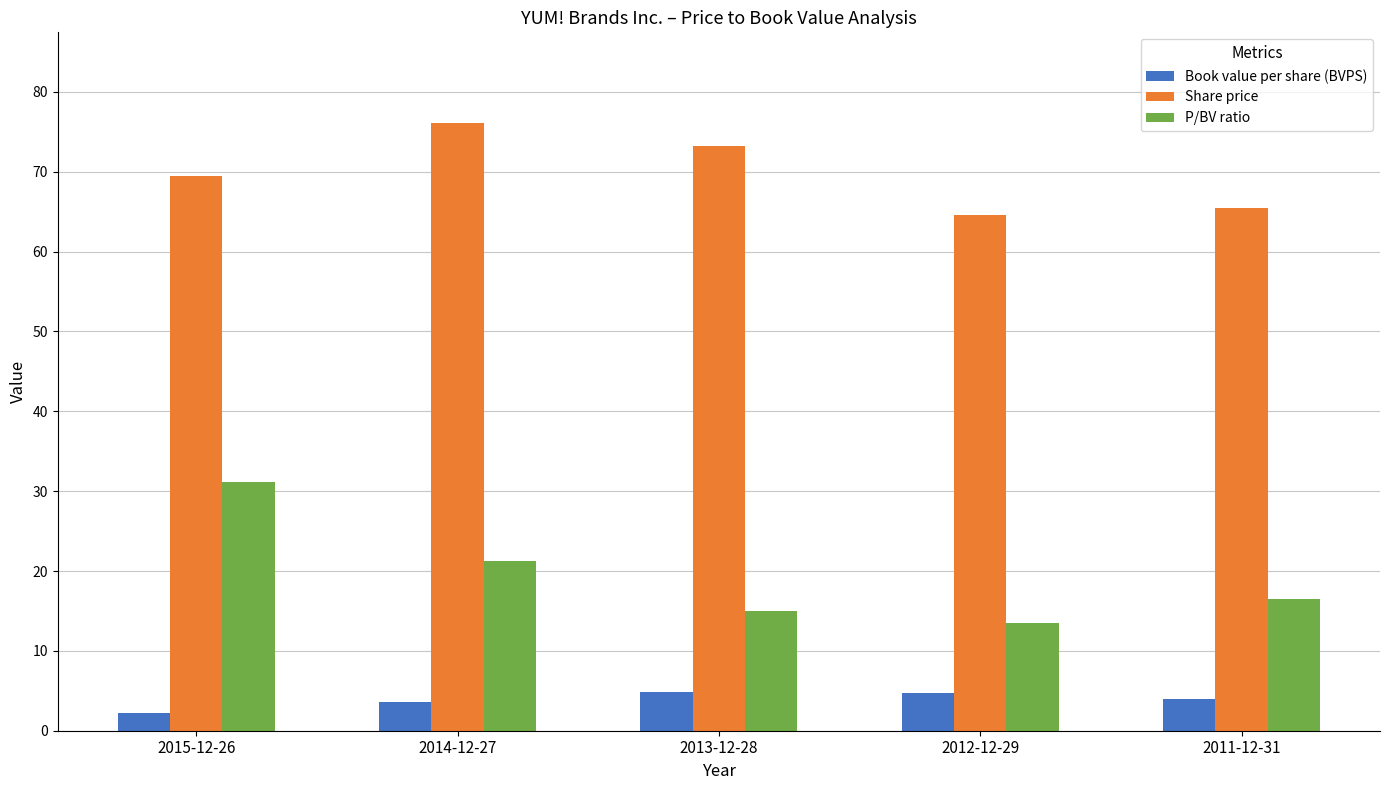

Which series has the largest total across all categories?

Share price